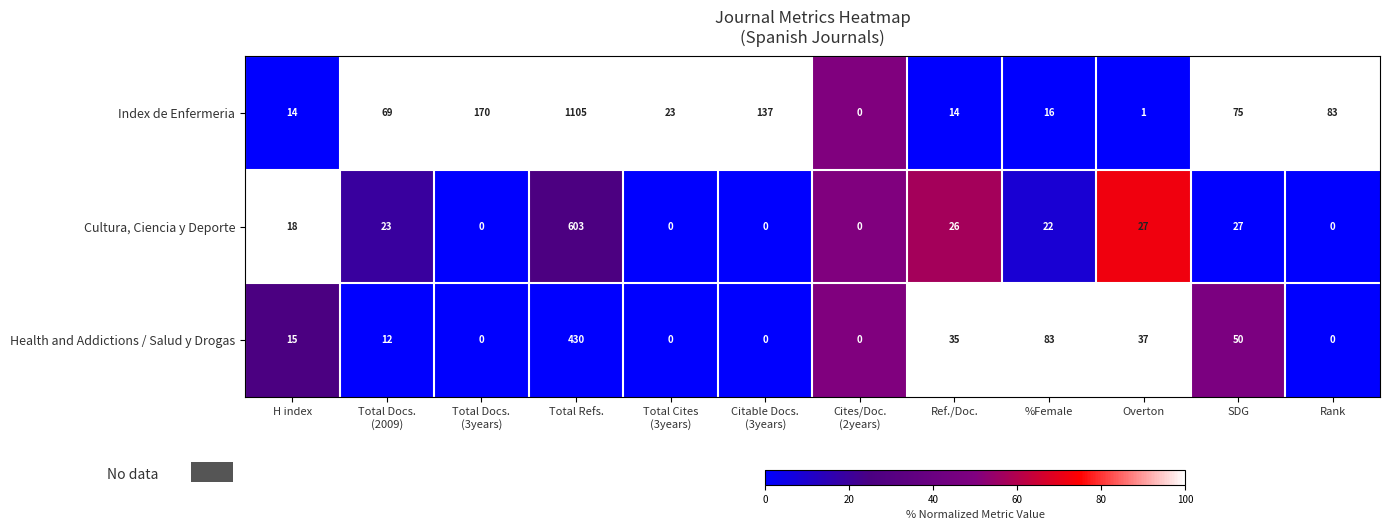

Where is Health and Addictions / Salud y Drogas nearest to the value 215?

%Female